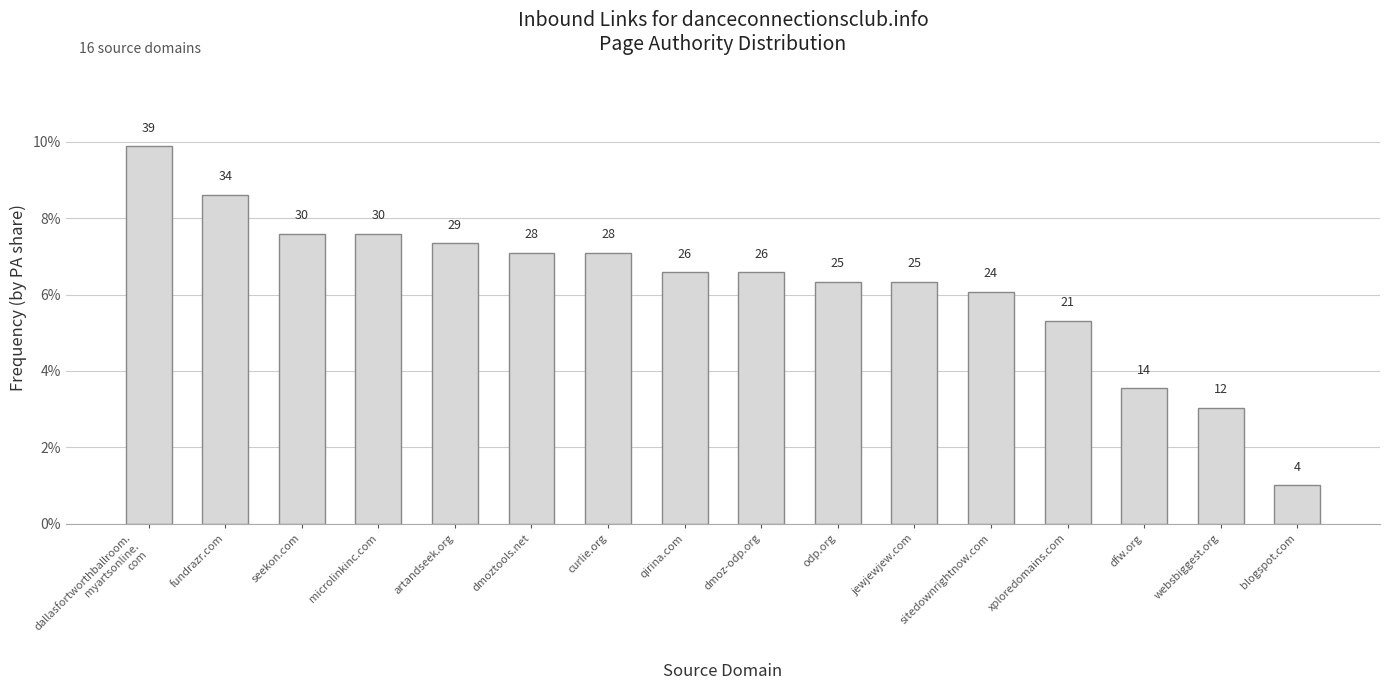

Are the bars horizontal?

No